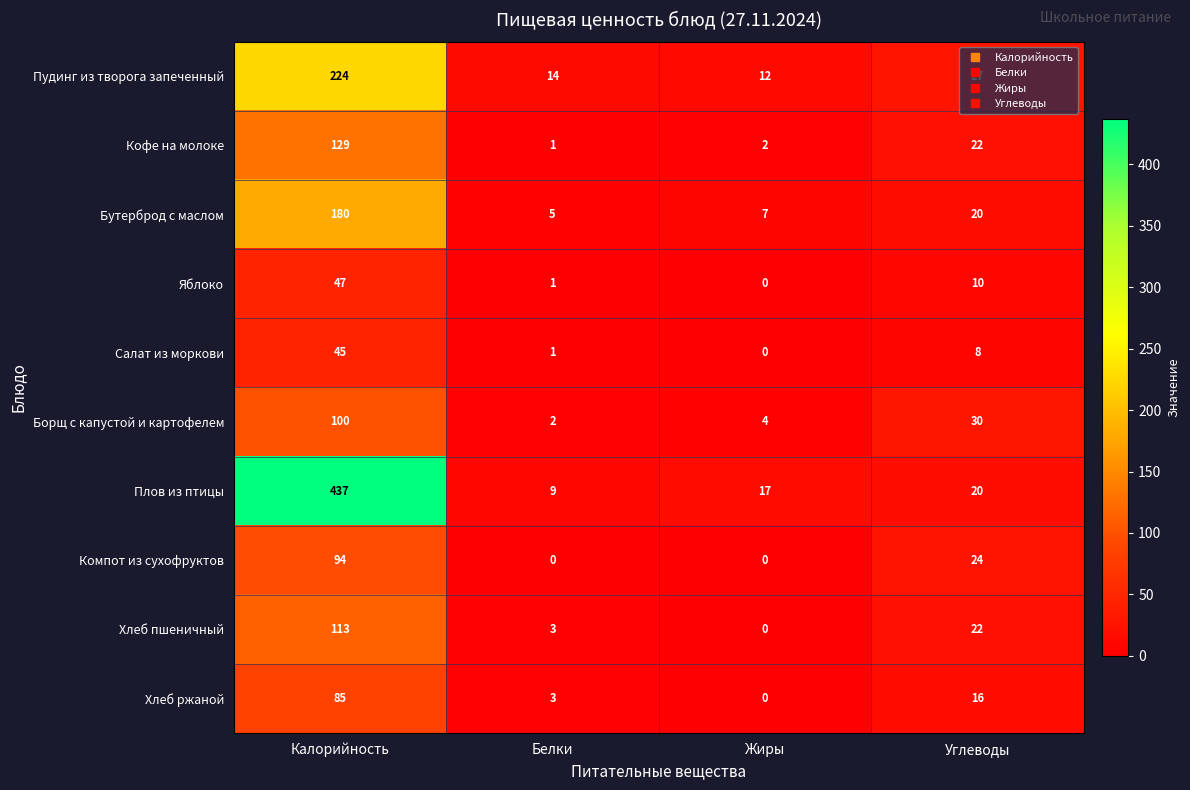

The Хлеб ржаной series shows 85 at Калорийность. True or false?

True